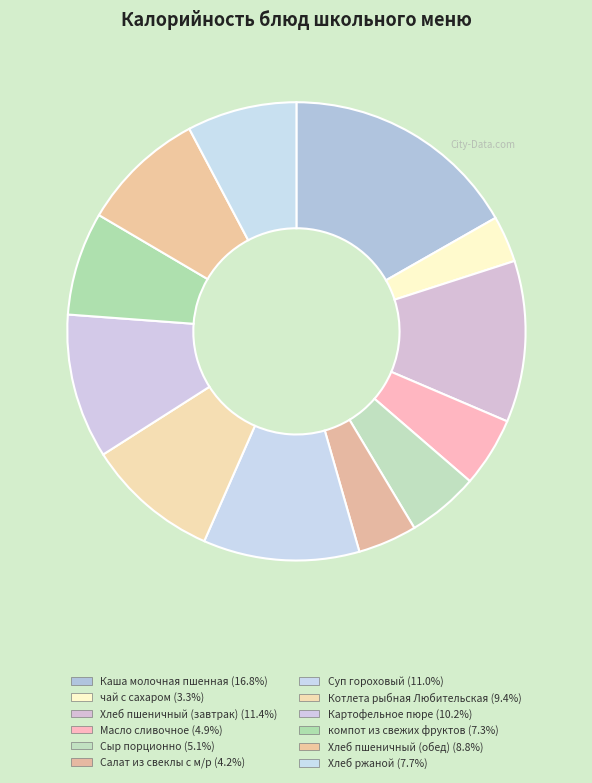

Count the number of slices in the pie.

12